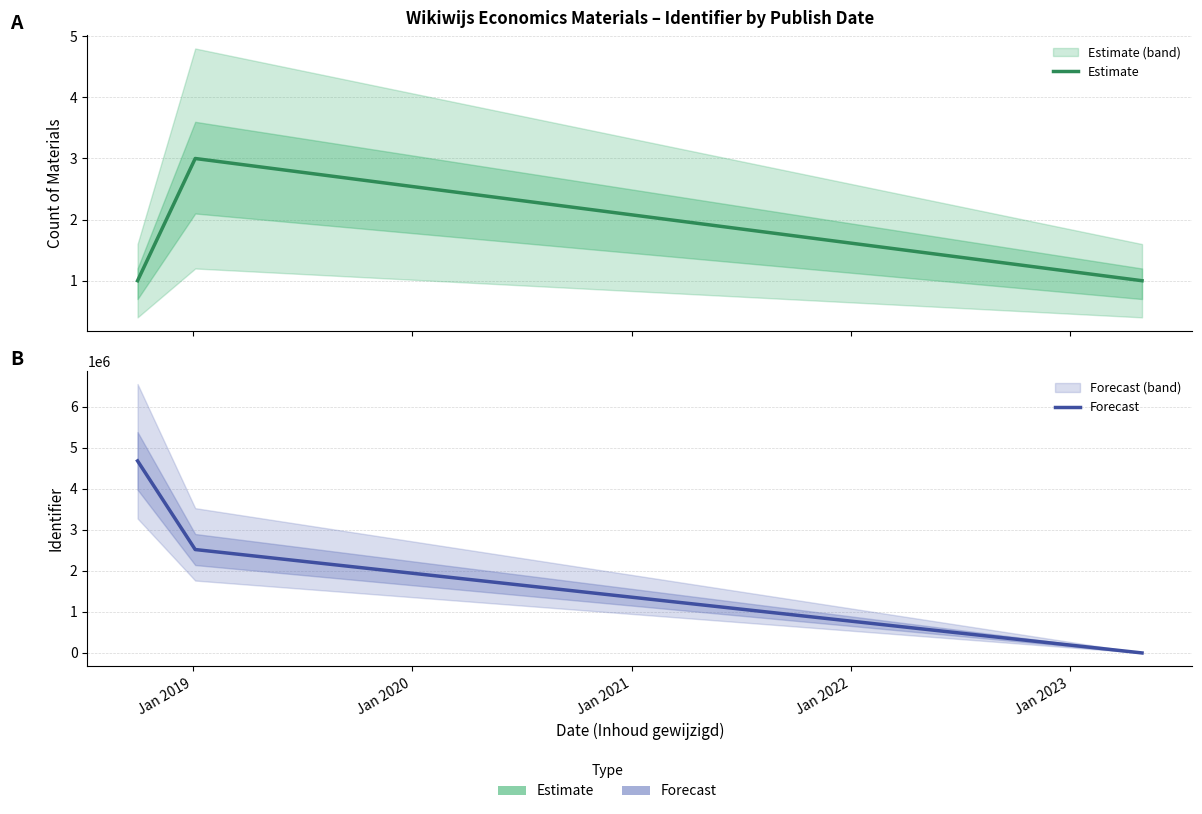

What is the average value of the Estimate series?

1.7